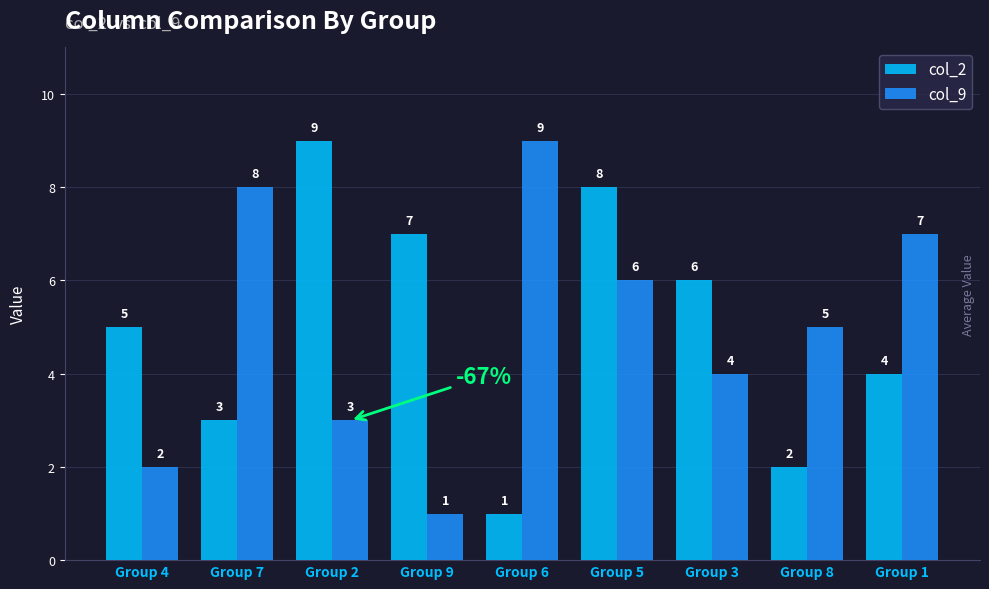

At how many categories does at least one series exceed 4?

9